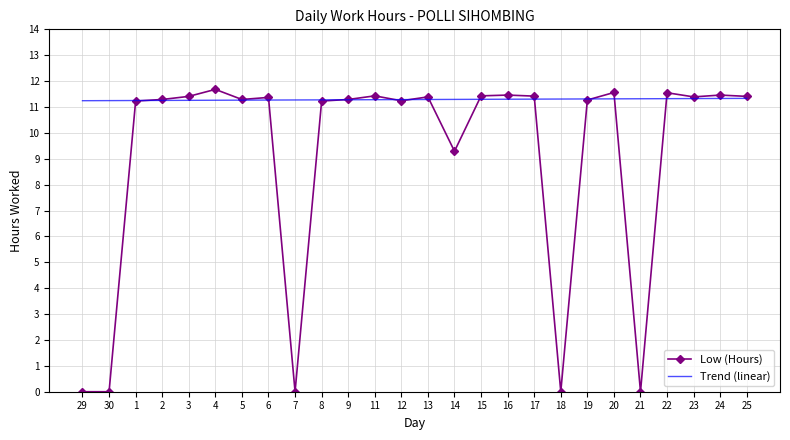

Rank the series by their average value, from highest to lowest.

Trend (linear), Low (Hours)